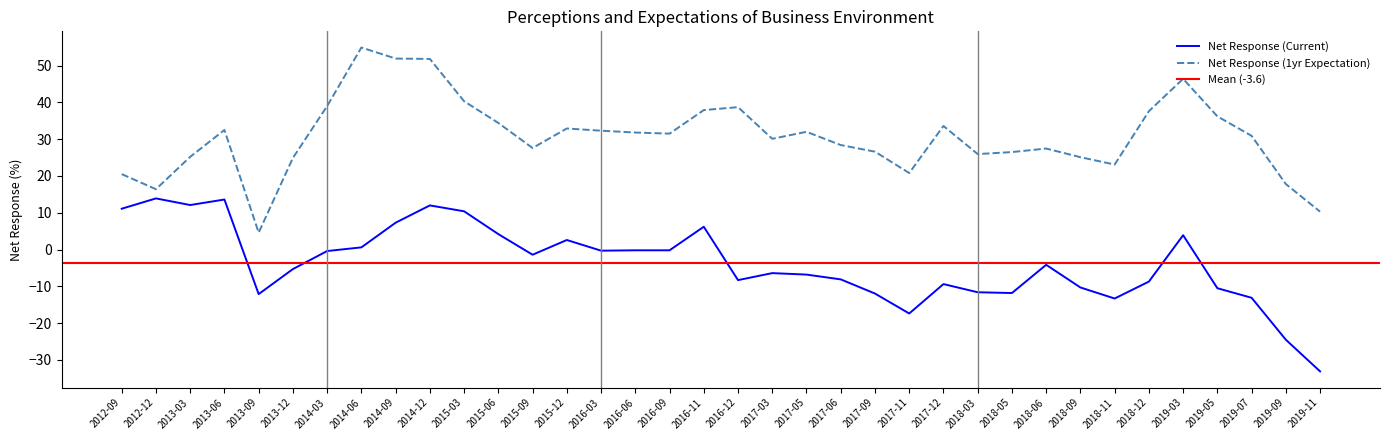

The value of Net Response (Current) at 2018-12 is -6.0. True or false?

False